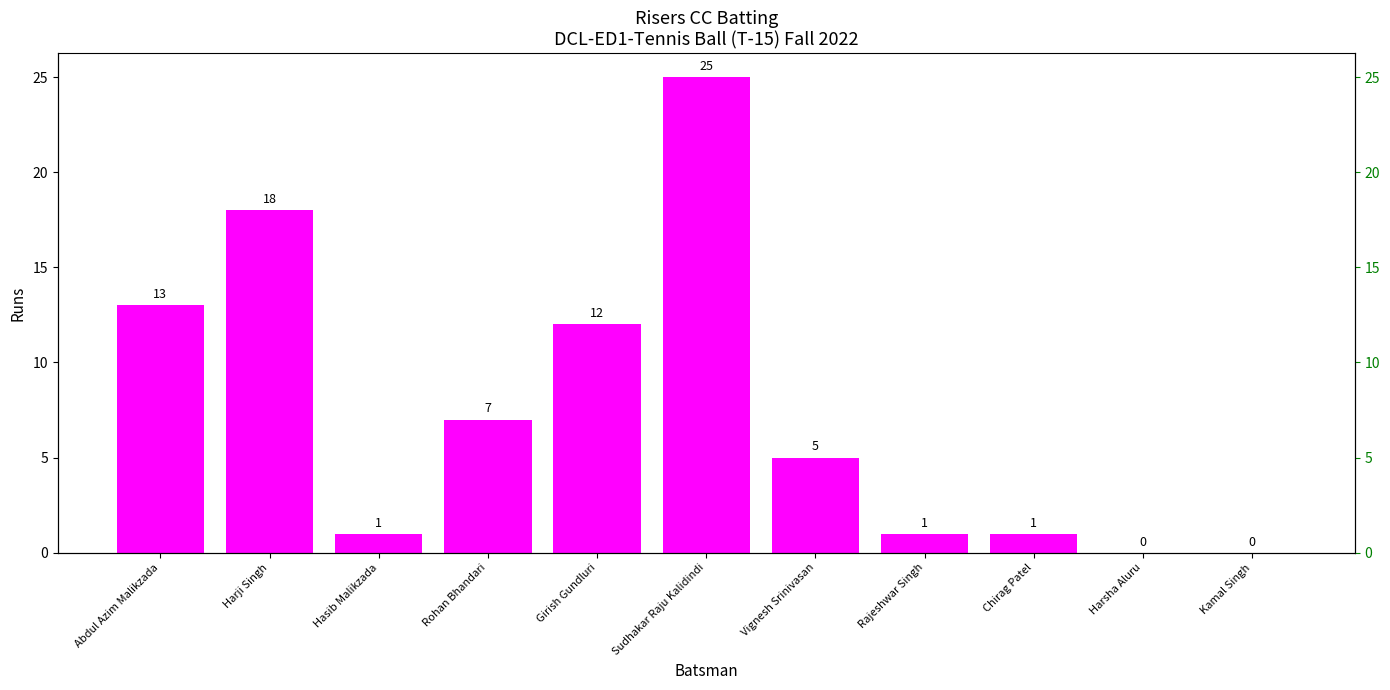

Is it true that the value at Chirag Patel is 0?

False